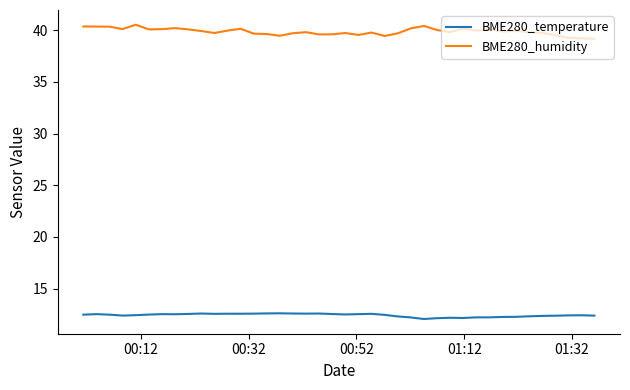

What is the lowest value of the BME280_temperature series?

12.1